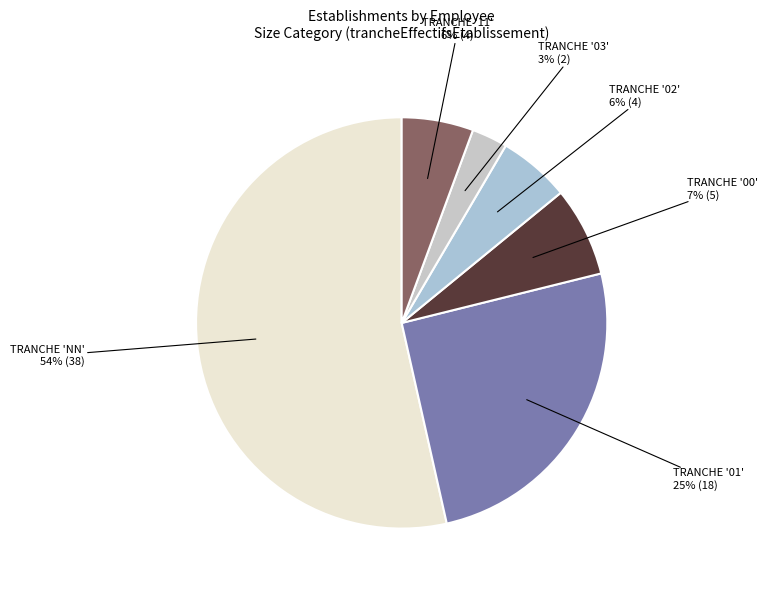

Count the number of slices in the pie.

6